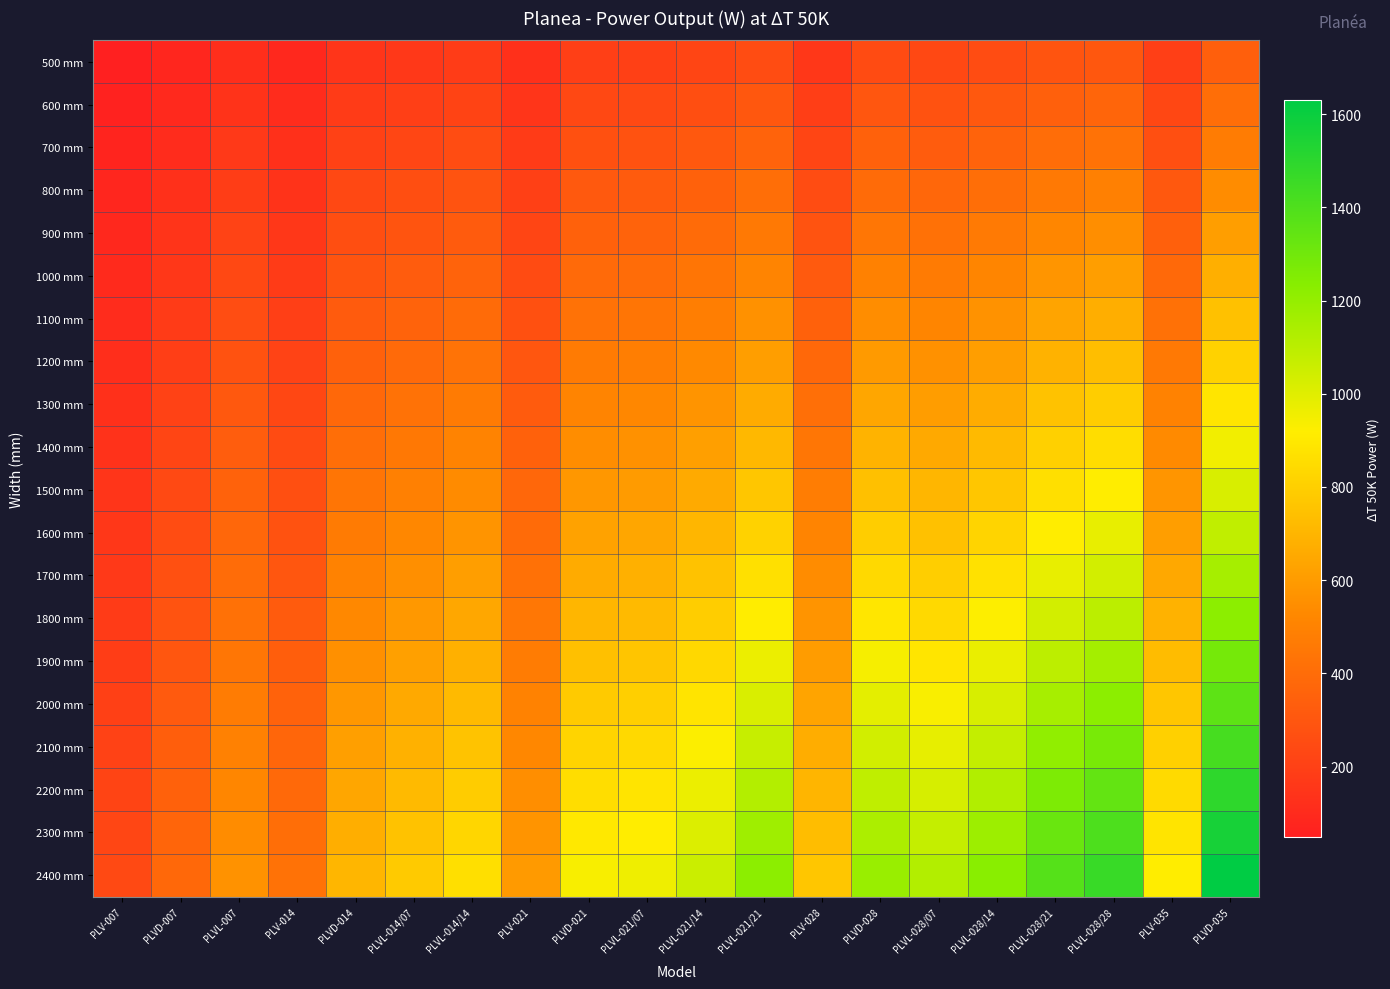

Which label corresponds to the largest value in the chart?

PLVD-035